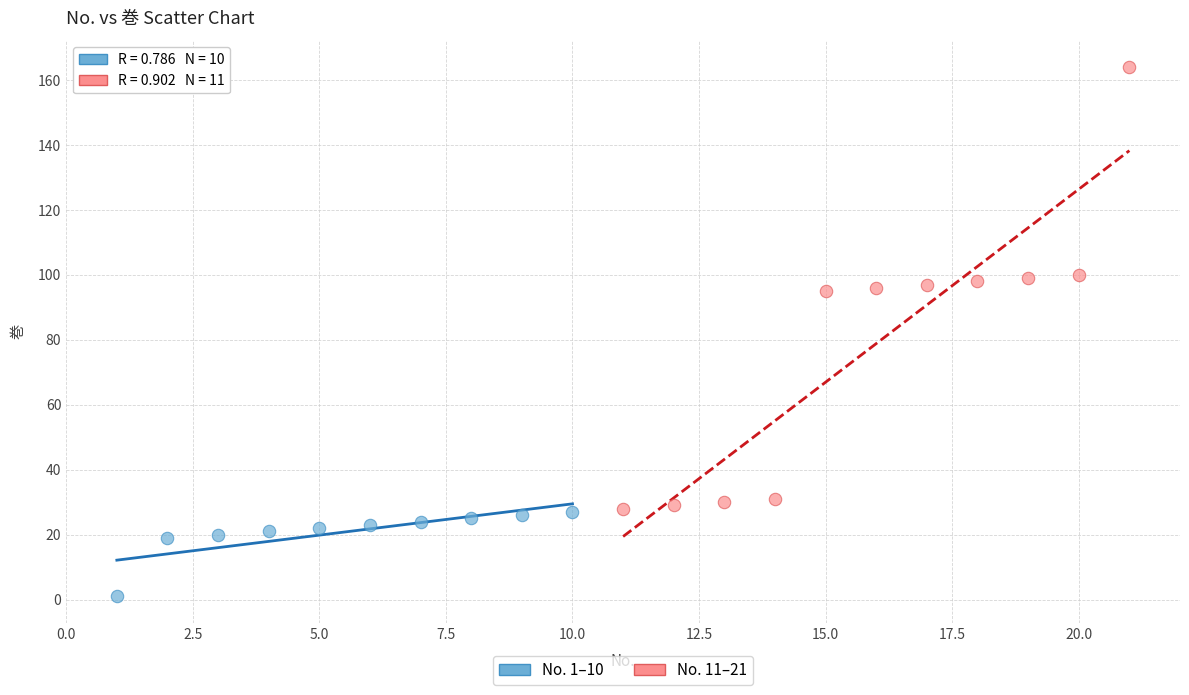

Which series contains the lowest Y value?

No. 1–10